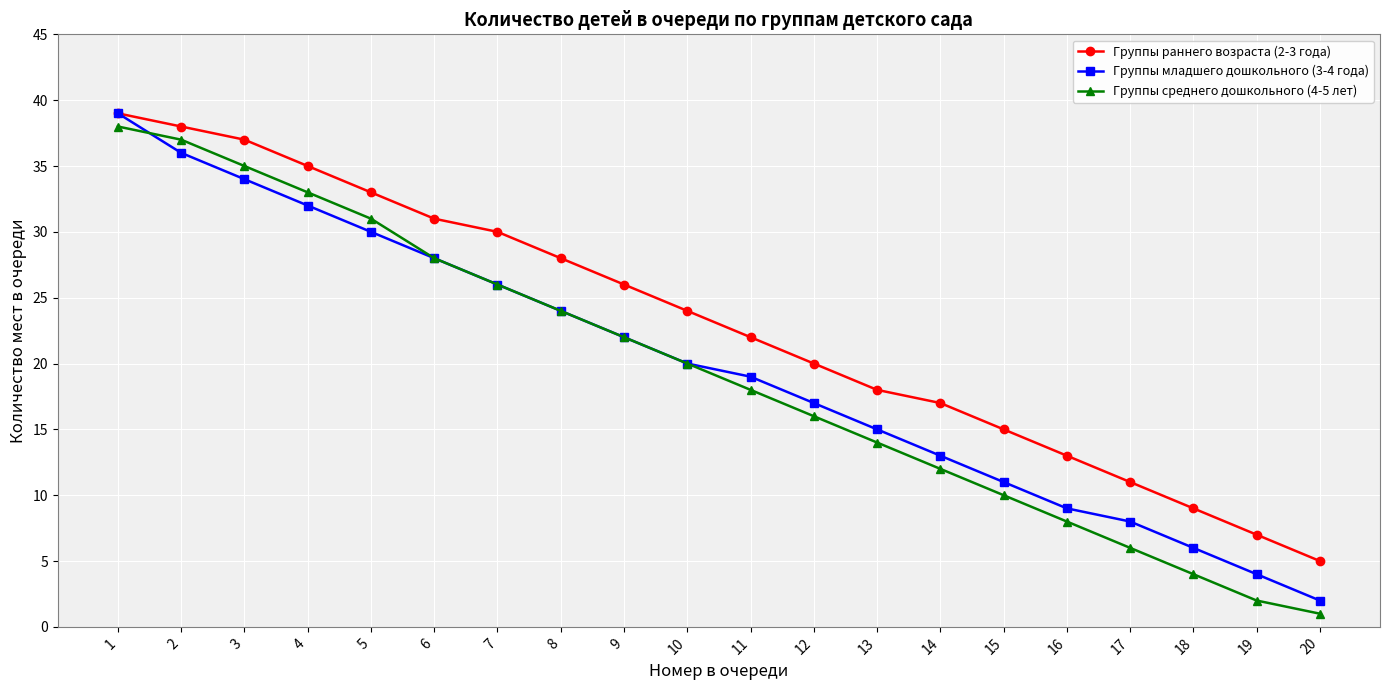

Between 14 and 20, which series saw the biggest shift?

Группы раннего возраста (2-3 года)